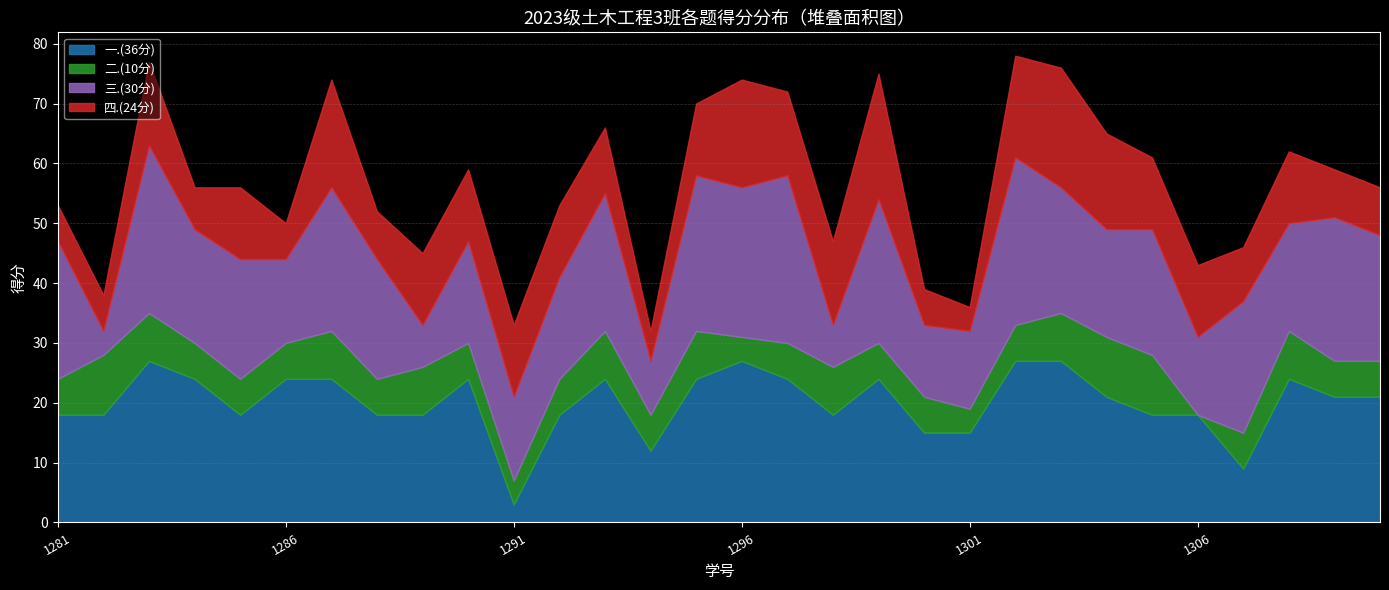

The value of 一.(36分) at 2023171282 is 26. True or false?

False